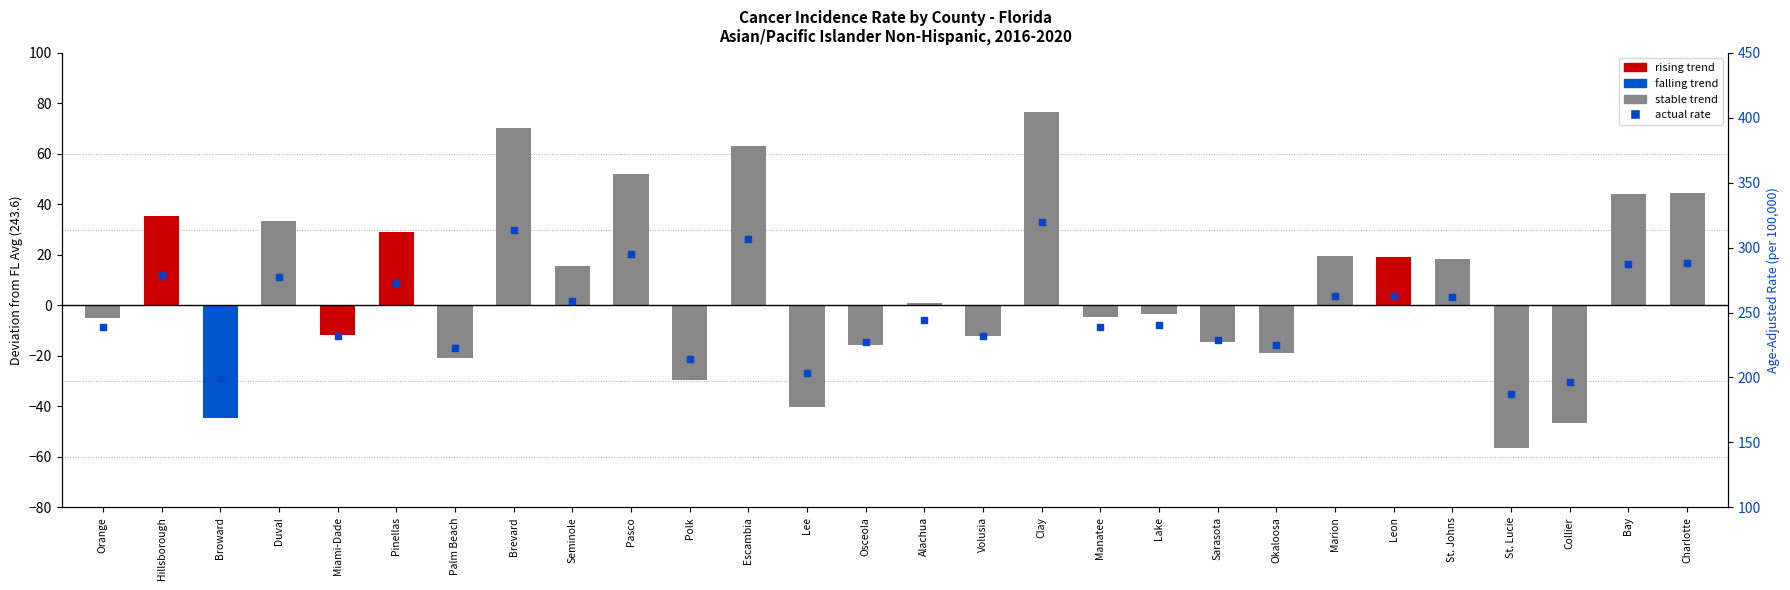

Is the value of Incidence Rate at Osceola greater than the value of Age-Adjusted Rate (deviation from FL avg) at Lee?

Yes